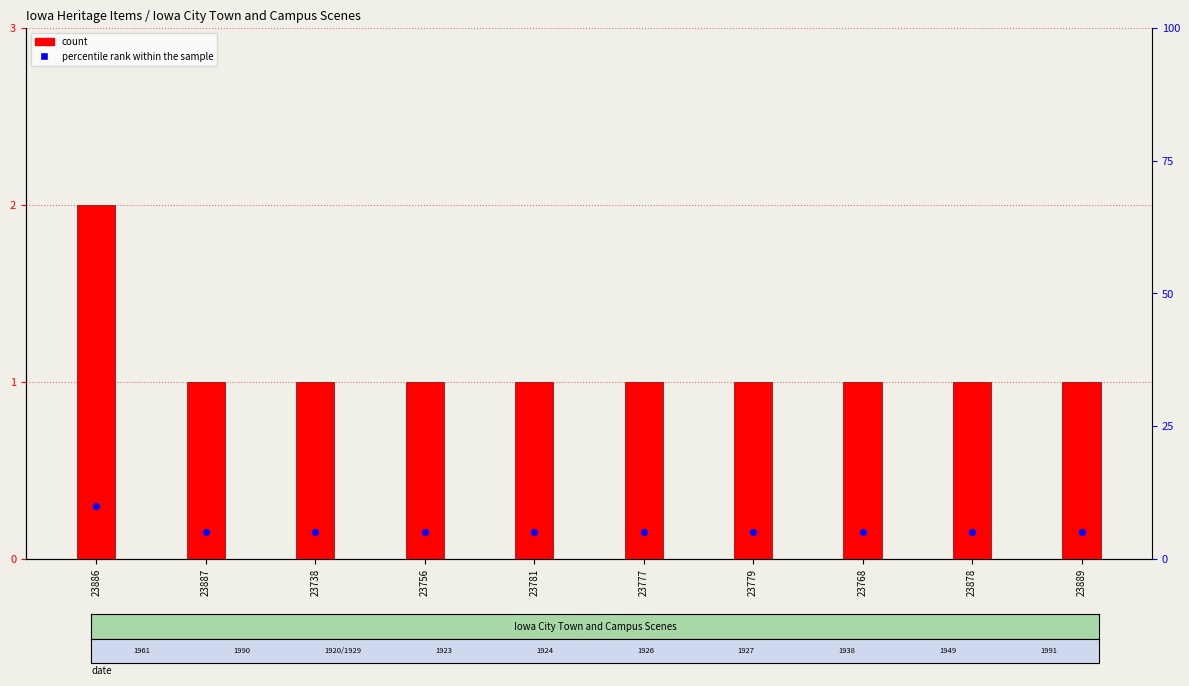

Is the value of percentile rank within the sample at 23887 greater than the value of count at 23781?

No